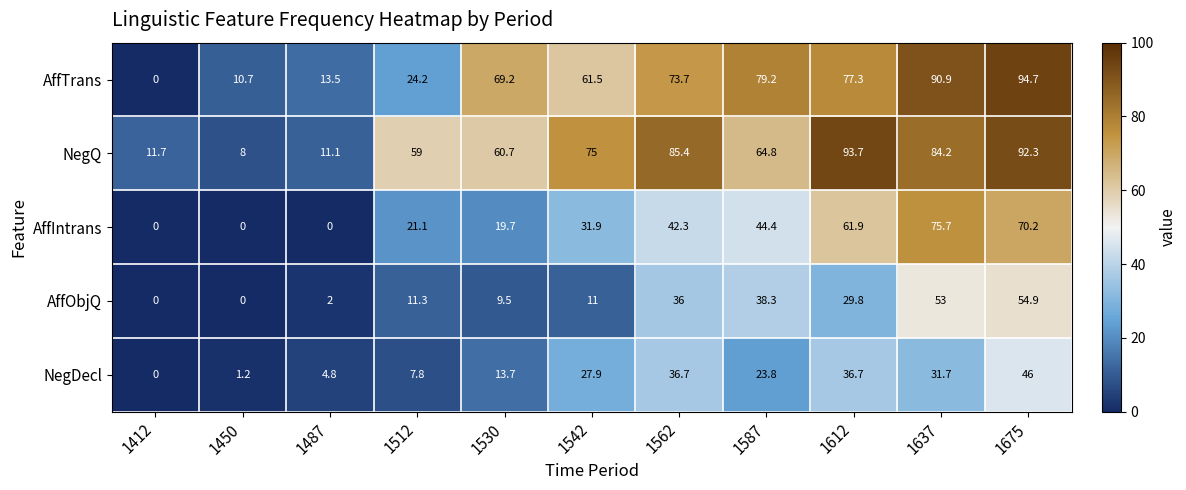

List the series in order of their peak value, lowest first.

NegDecl, AffObjQ, AffIntrans, NegQ, AffTrans